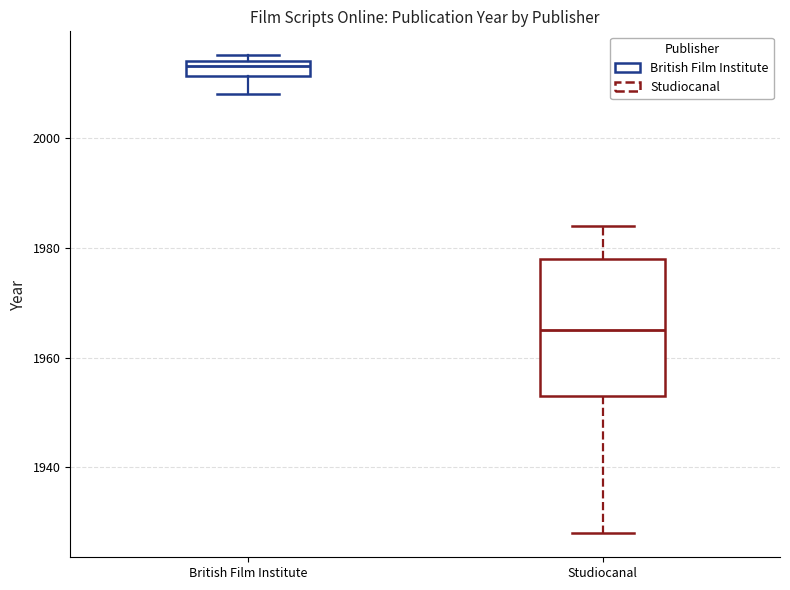

Which box's median line is the lowest?

Studiocanal